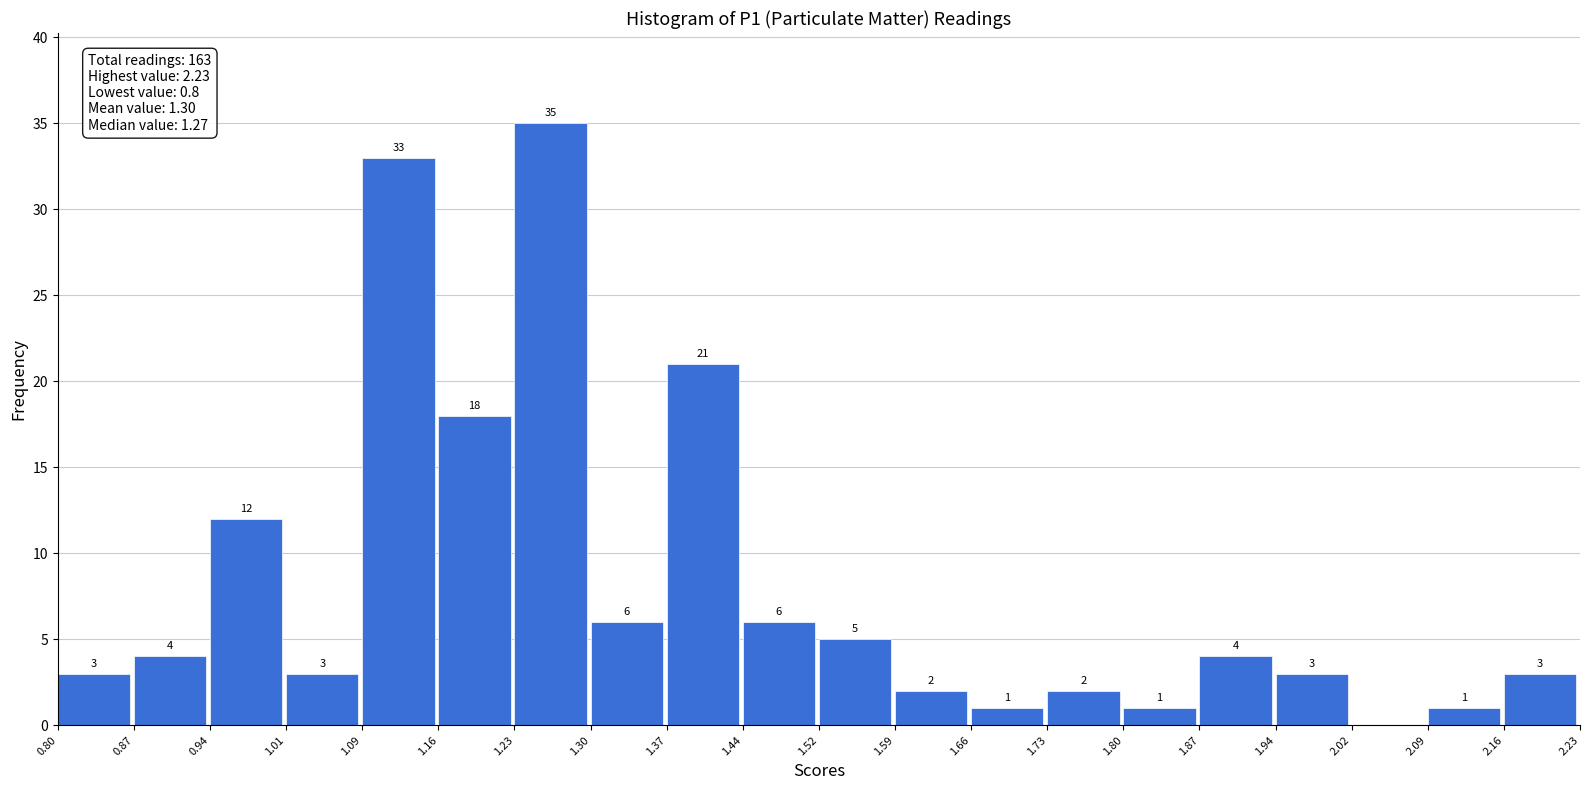

Over which range of the x-axis is the bar tallest?

1.23 to 1.30